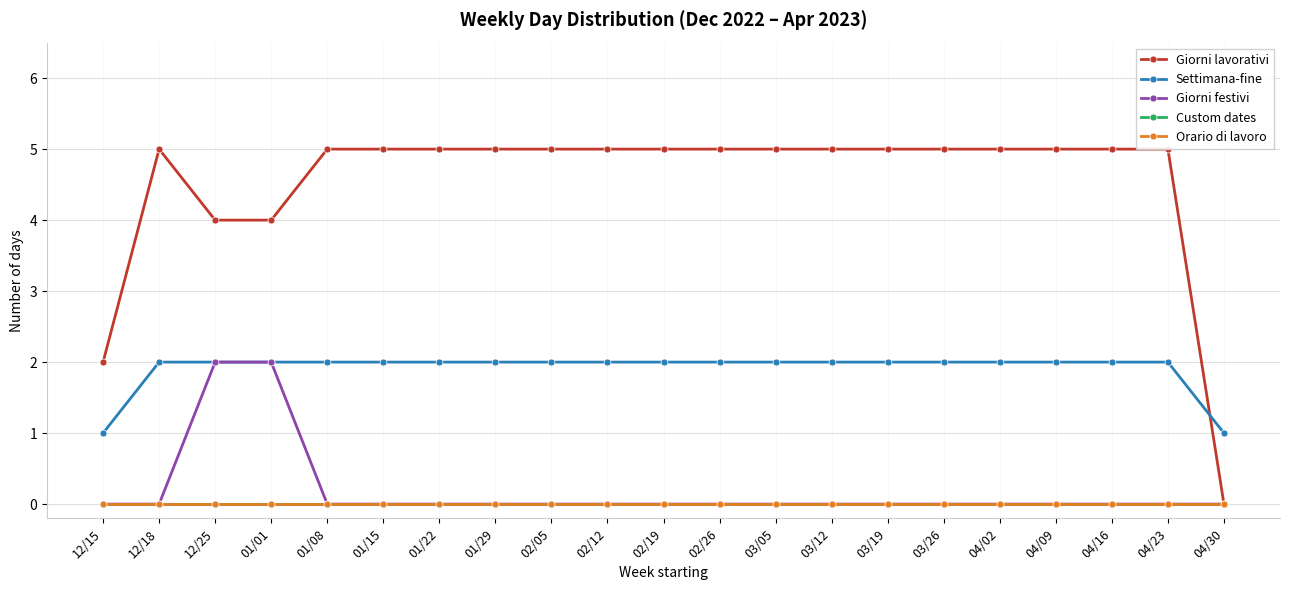

Does the chart have visible grid lines?

Yes